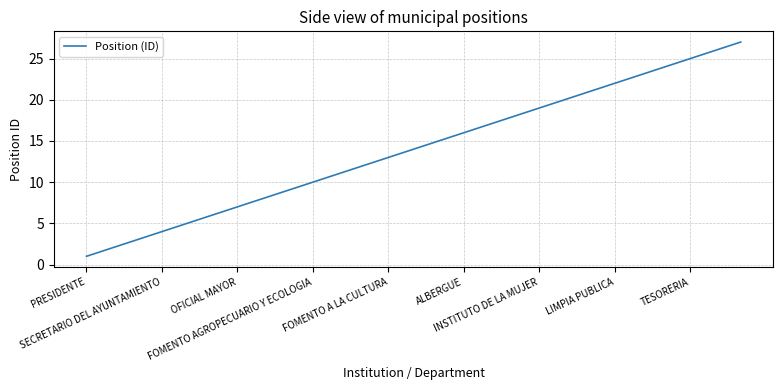

What is the difference between the maximum and minimum values?

26